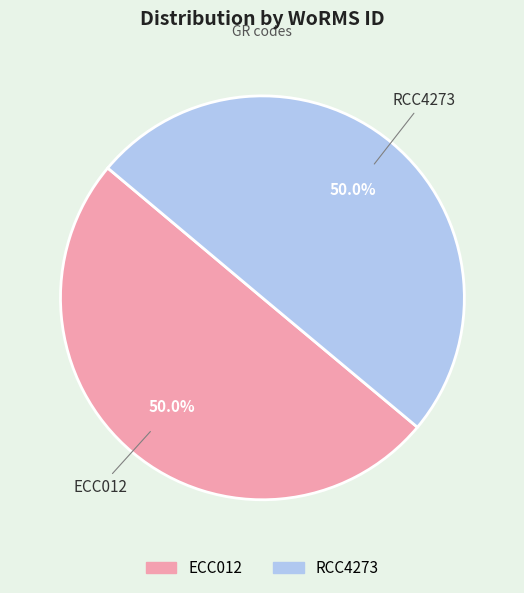

What is the ratio of the value at RCC4273 to the value at ECC012?

1.0